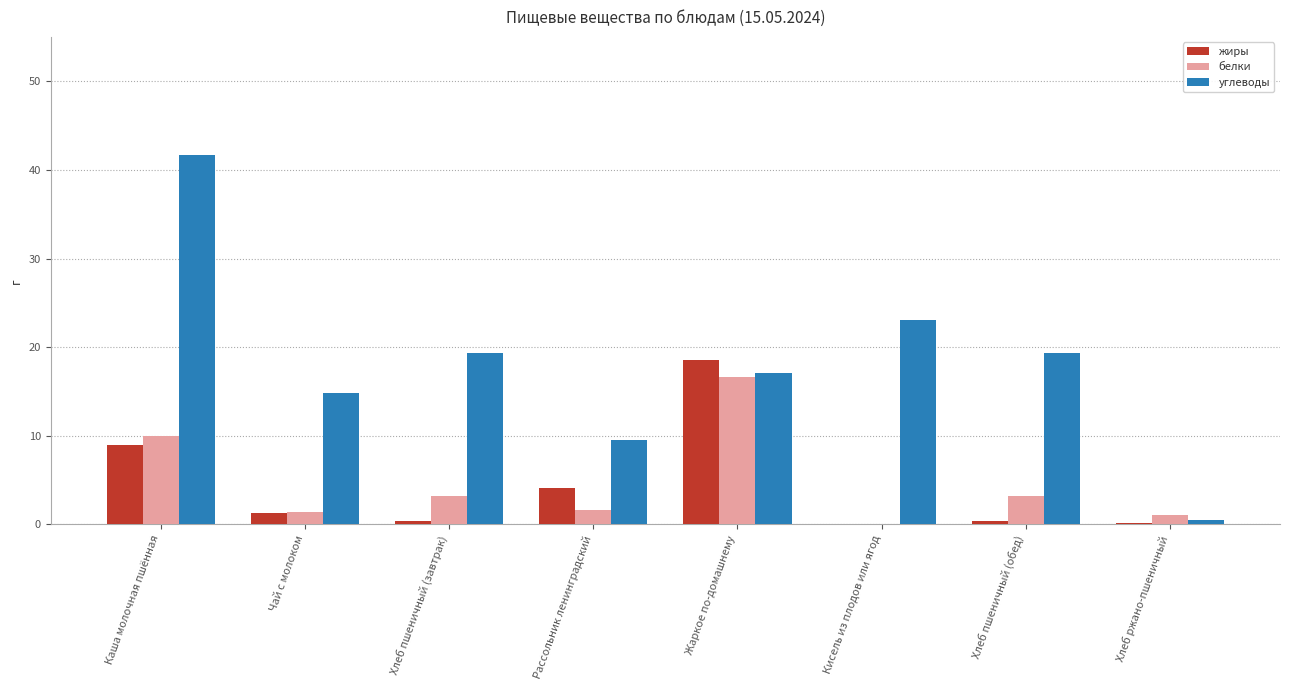

At which category does the chart reach its peak across all series?

Каша молочная пшённая